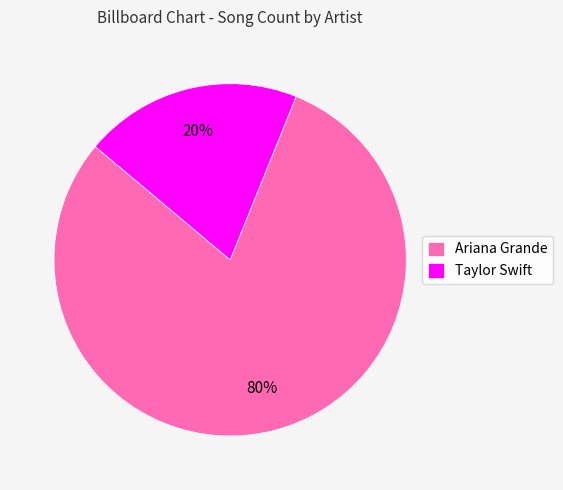

How many segments does this pie chart have?

2